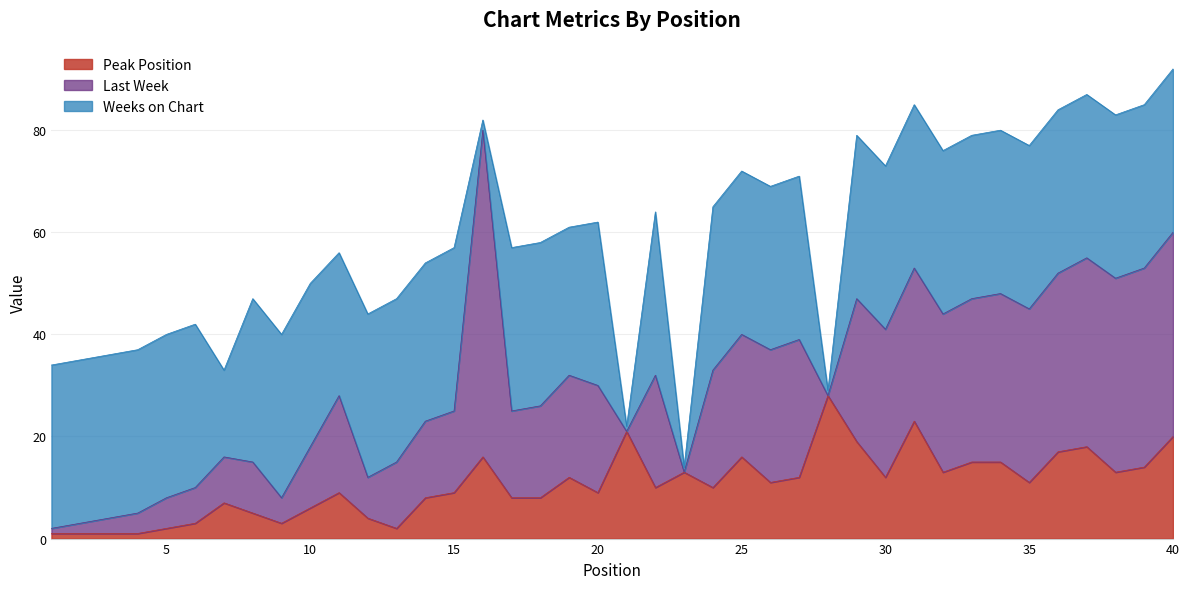

How many data points does each series have?

40